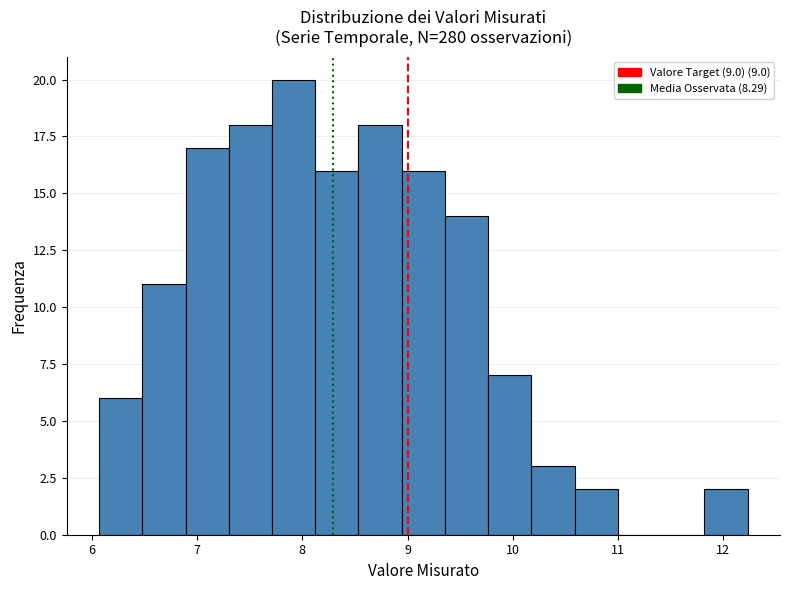

Over which range of the x-axis is the bar tallest?

7.7 to 8.1